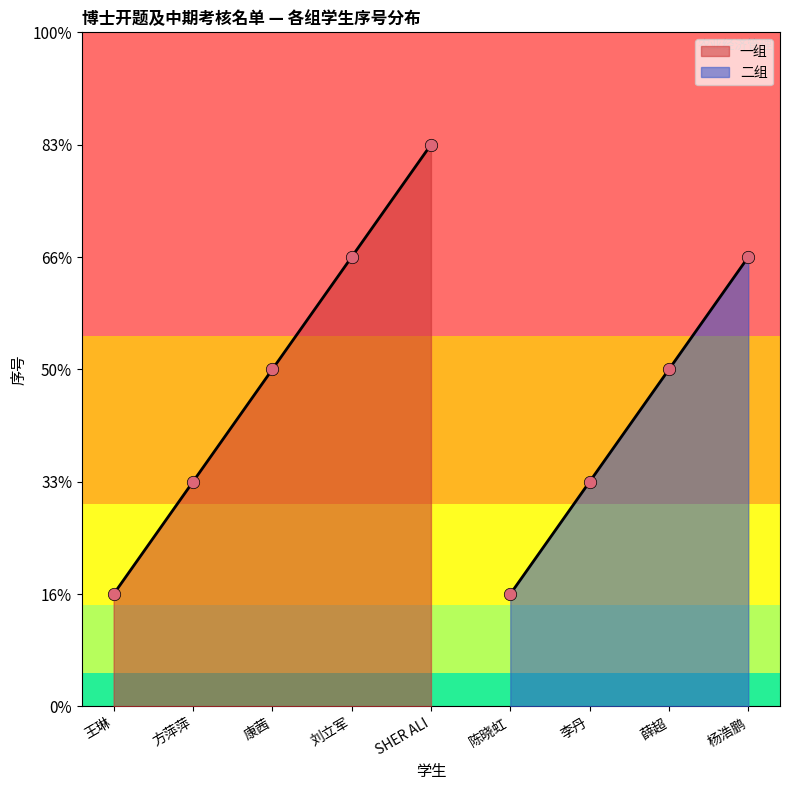

What is the change in value from 陈晓虹 to 杨浩鹏?

+3